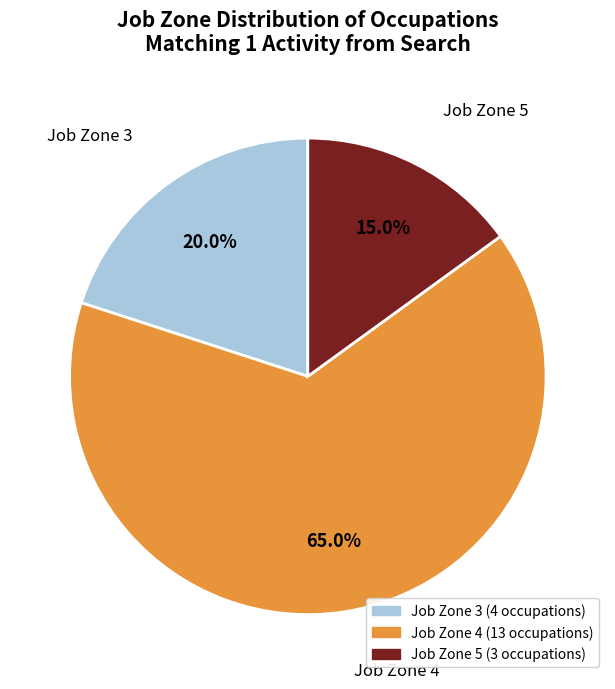

Does any single category account for the majority?

Yes